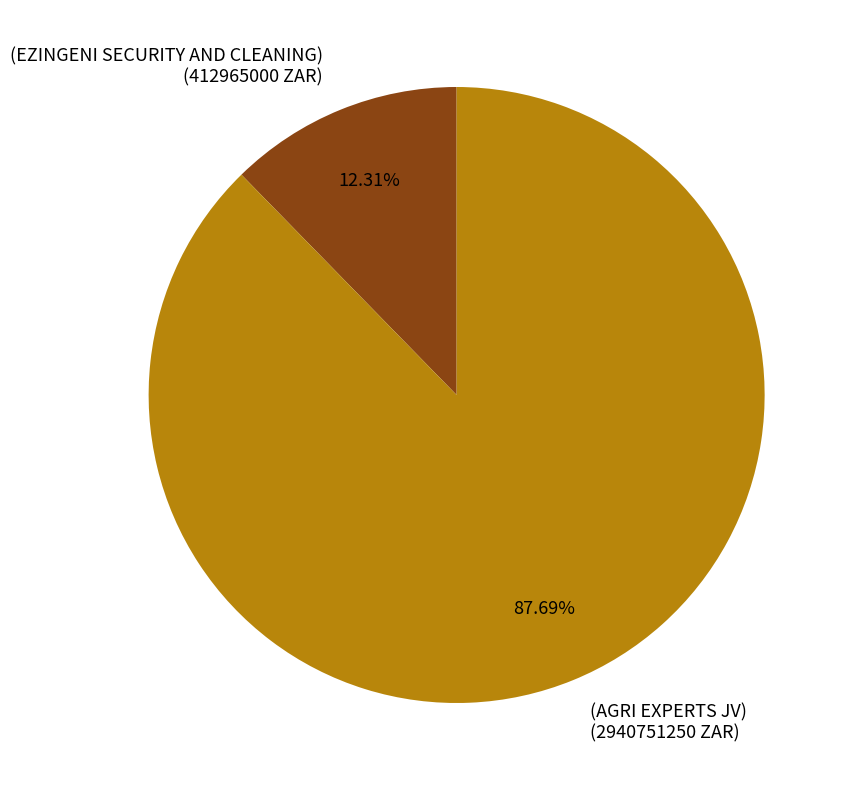

Combined, do (EZINGENI SECURITY AND CLEANING) and (AGRI EXPERTS JV) account for over 50%?

Yes